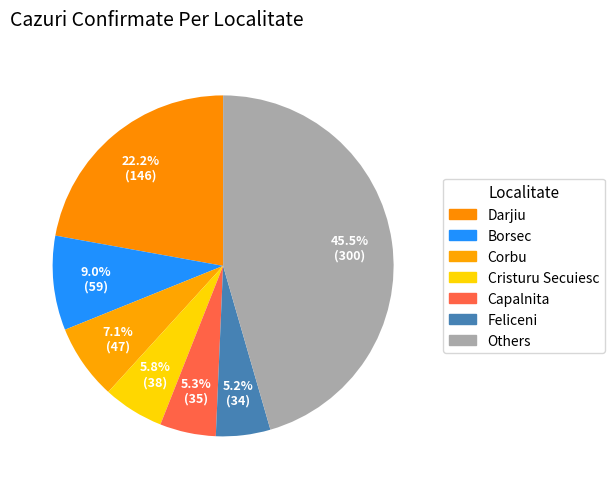

Count the number of slices in the pie.

7